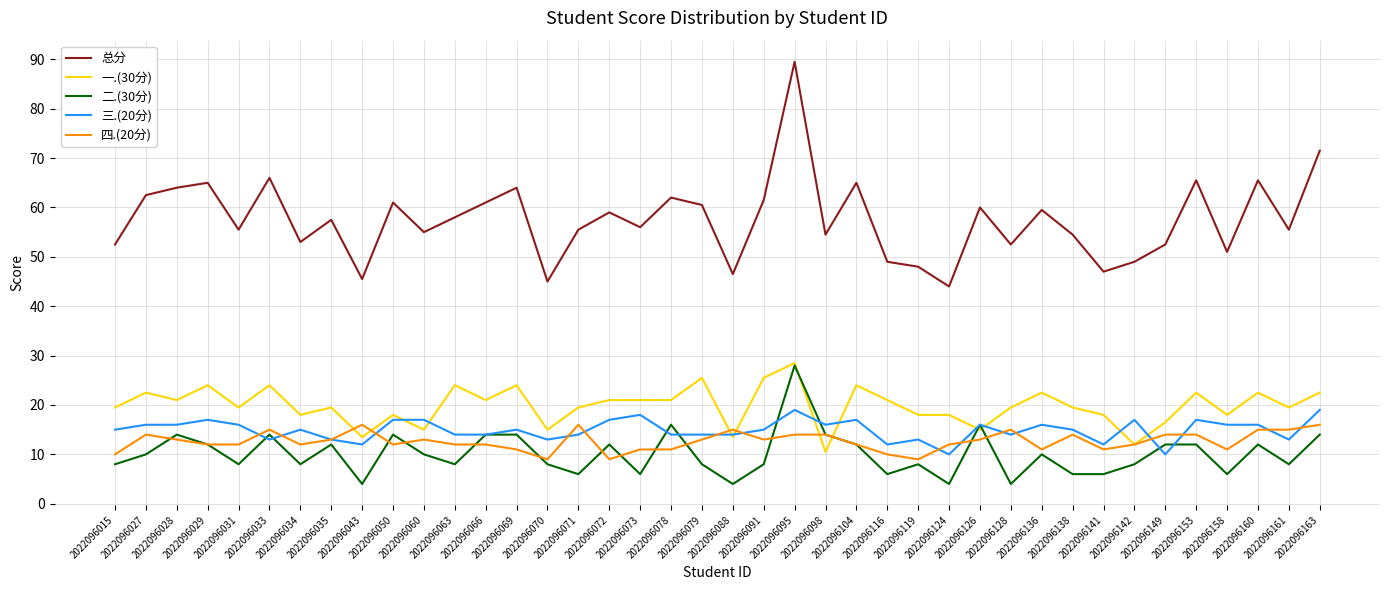

What is the maximum value shown in the chart?

89.5